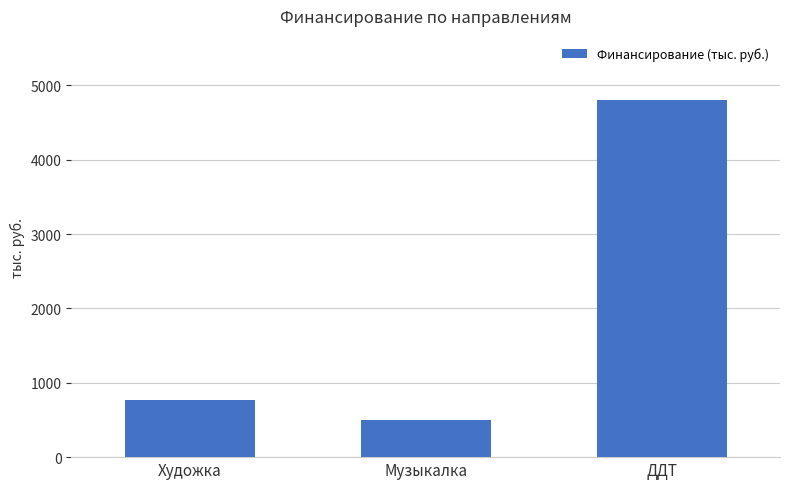

How many values are below 772?

1